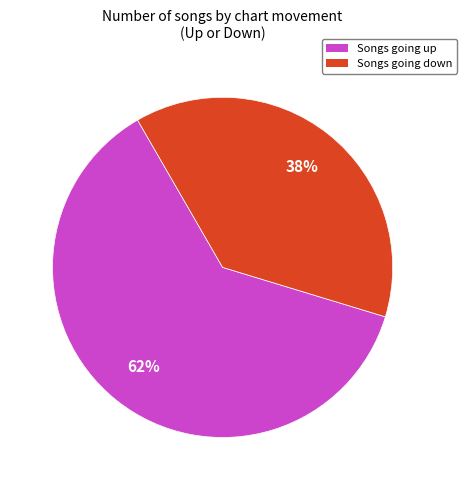

How many slices are in this pie chart?

2